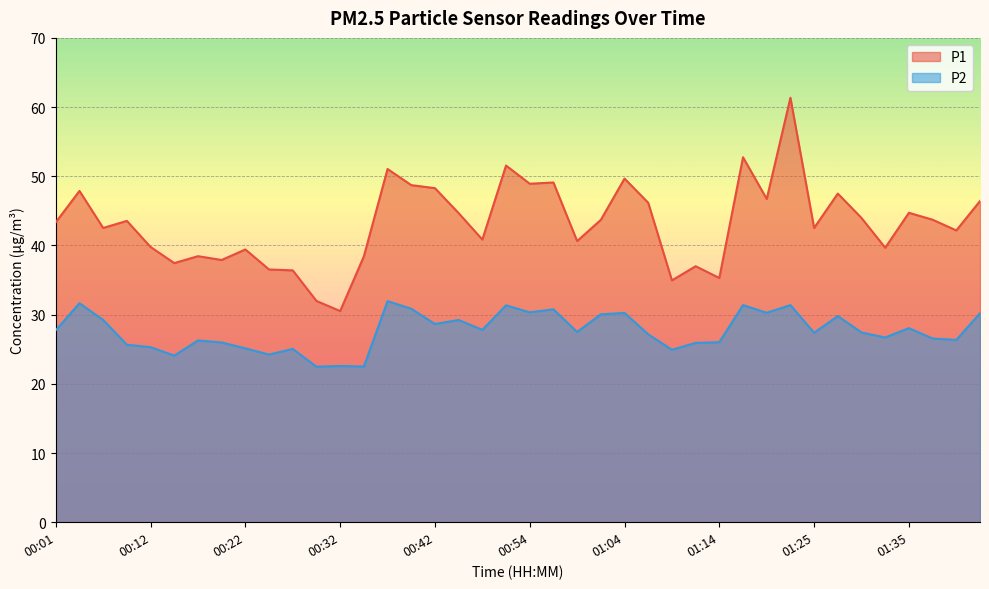

Which series changed the most between 00:24 and 01:27?

P1